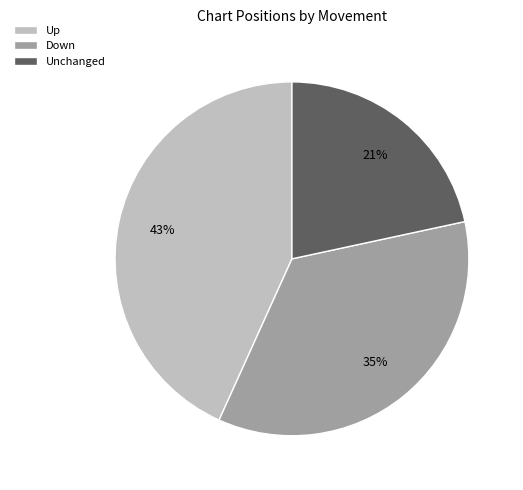

To the nearest percent, what percentage of the pie is down?

35%